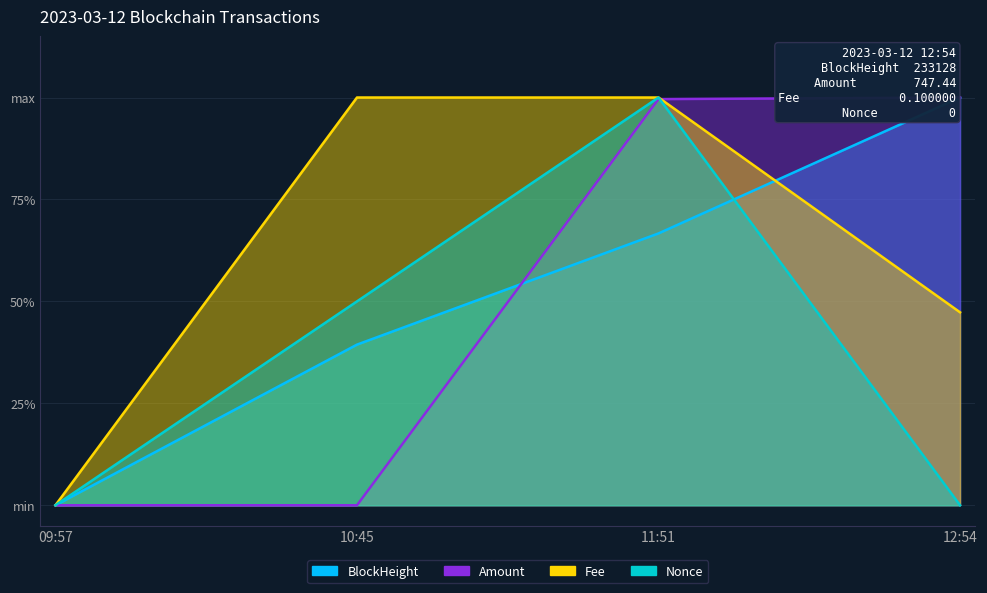

Count the number of categories in the chart.

4